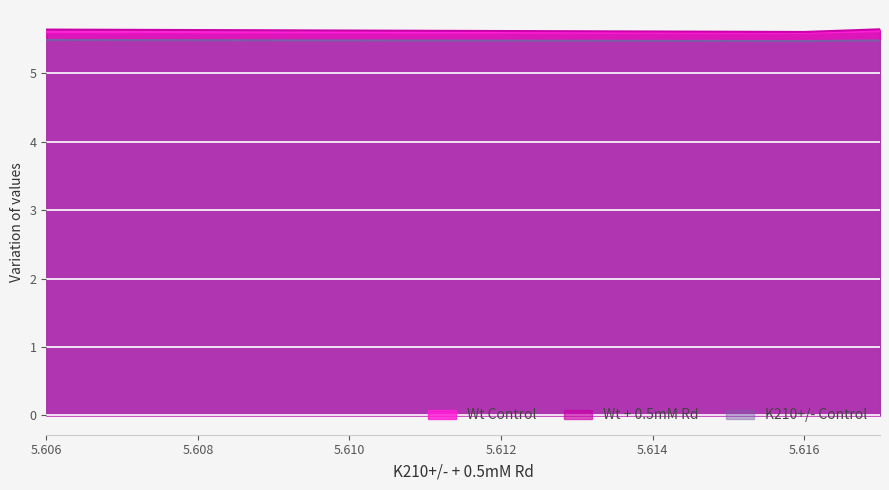

What is the approximate value of K210+/- Control at 5.606?

5.5